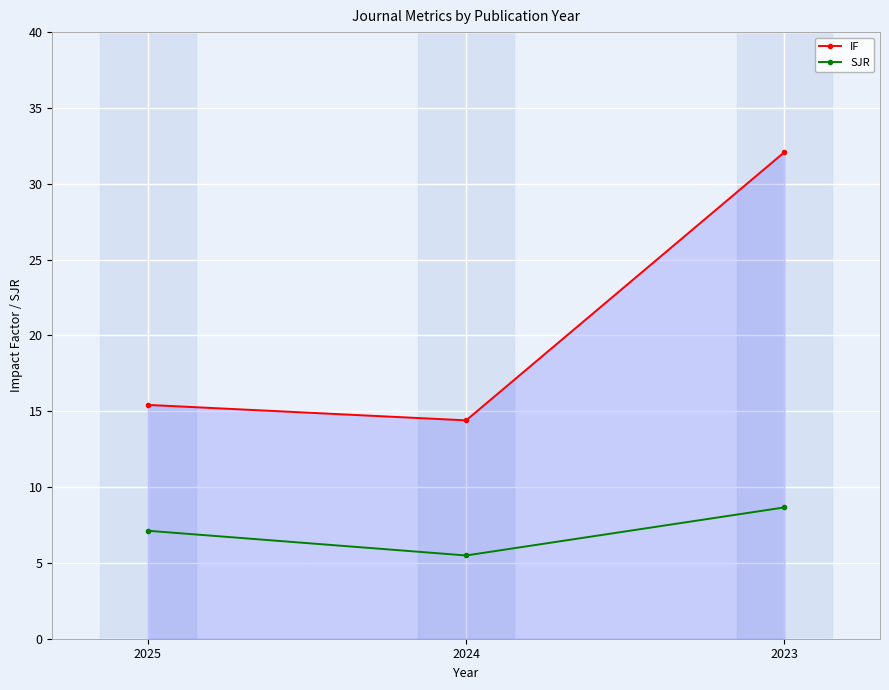

Between 2024 and 2023, which series saw the biggest shift?

IF